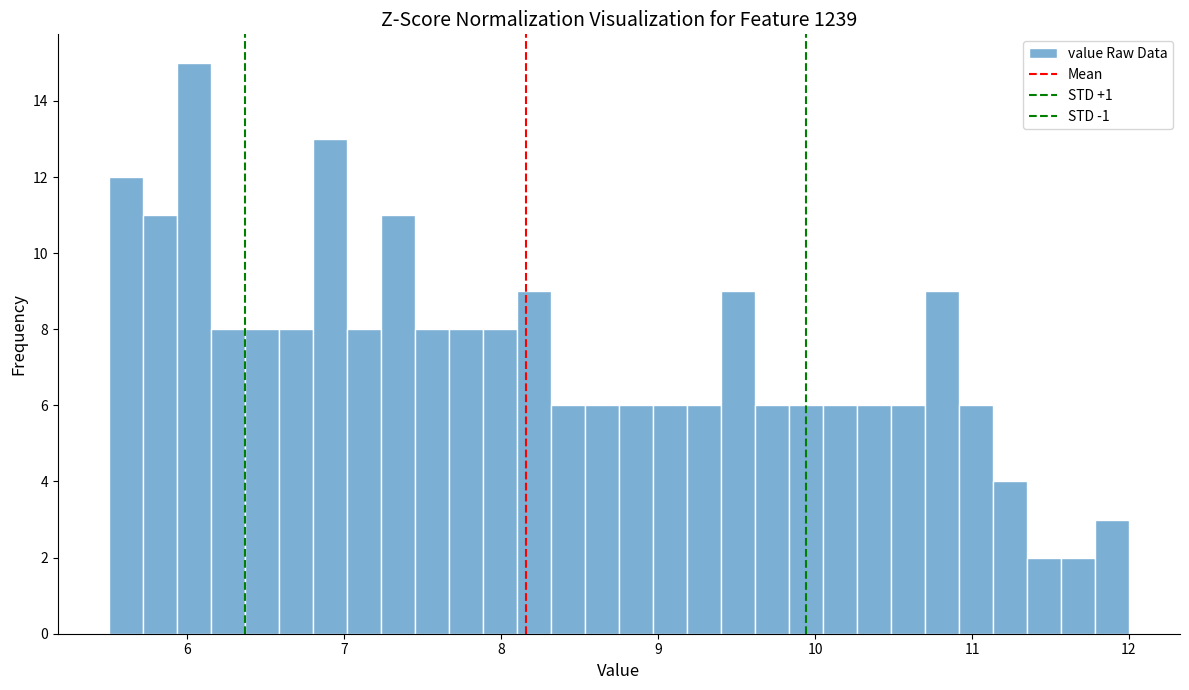

Around what value on the x-axis is the tallest bar? Give the approximate position of its centre, as read against the axis.

6.0